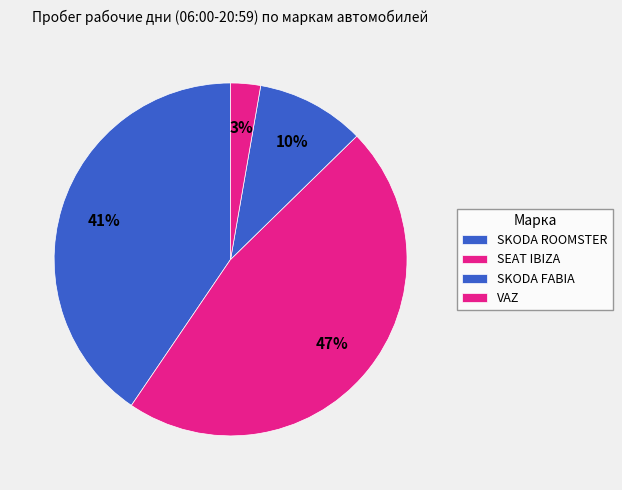

How many slices are in this pie chart?

4